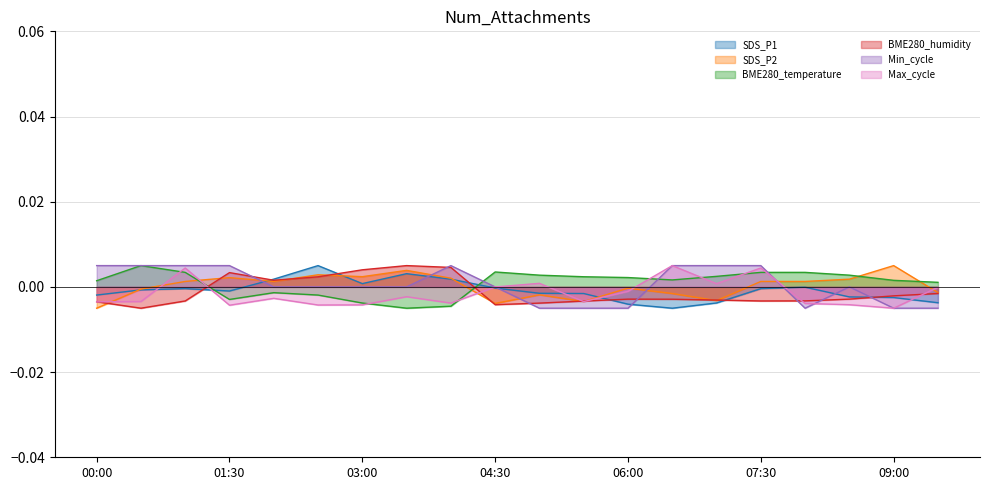

Rank the series at 08:30 from lowest to highest value.

Max_cycle, BME280_humidity, SDS_P1, Min_cycle, SDS_P2, BME280_temperature